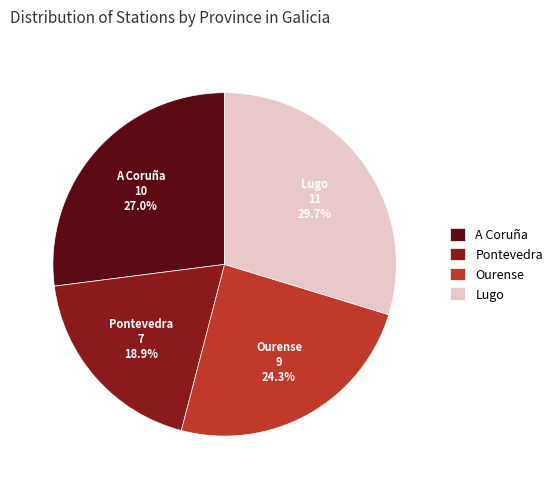

Rank the categories by value from highest to lowest.

Lugo, A Coruña, Ourense, Pontevedra